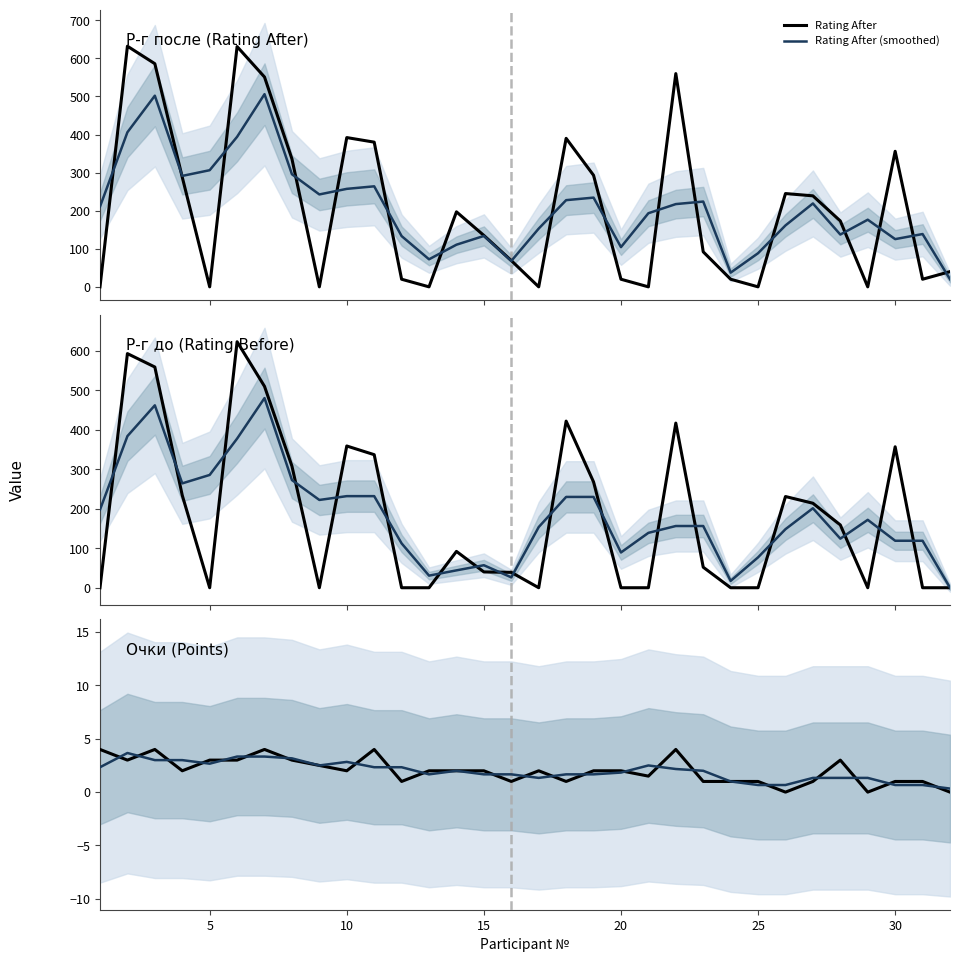

What is the average value of the Rating Before series?

181.7